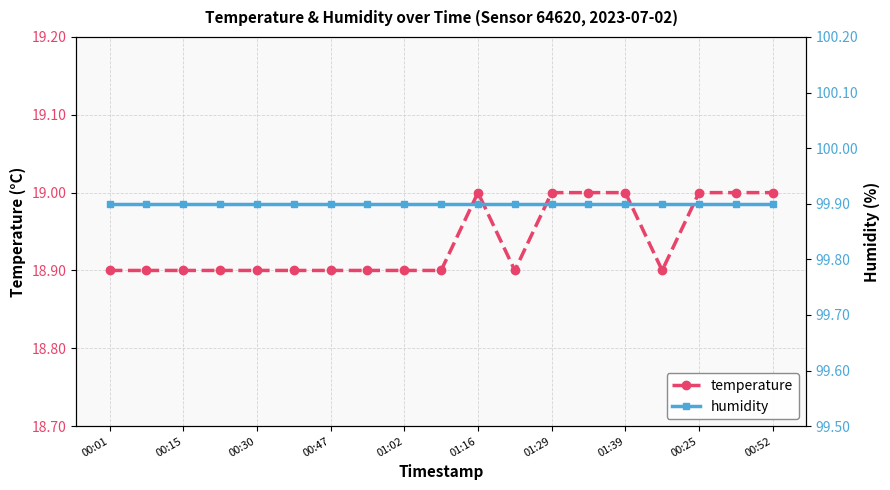

What is the sum of all temperature values?

359.8